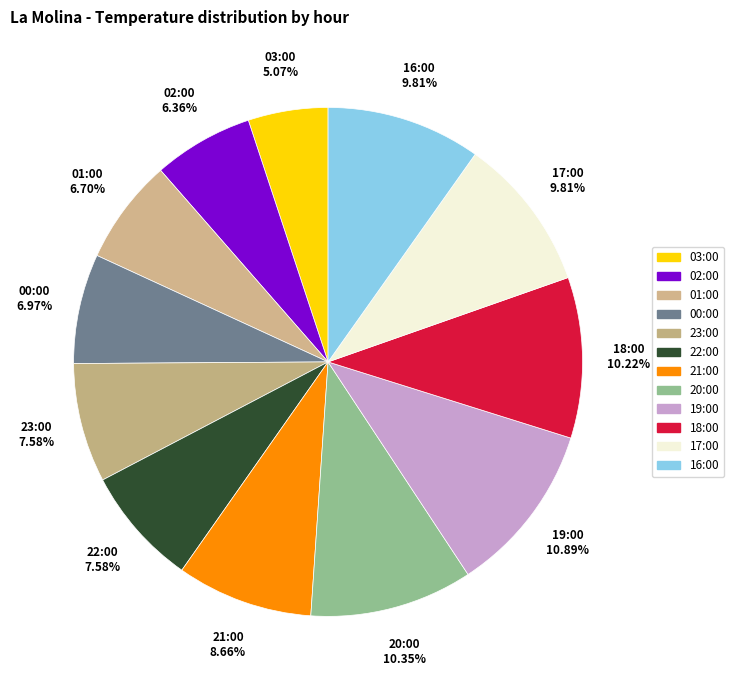

What is the ratio of the value at 20:00 to the value at 17:00?

1.1